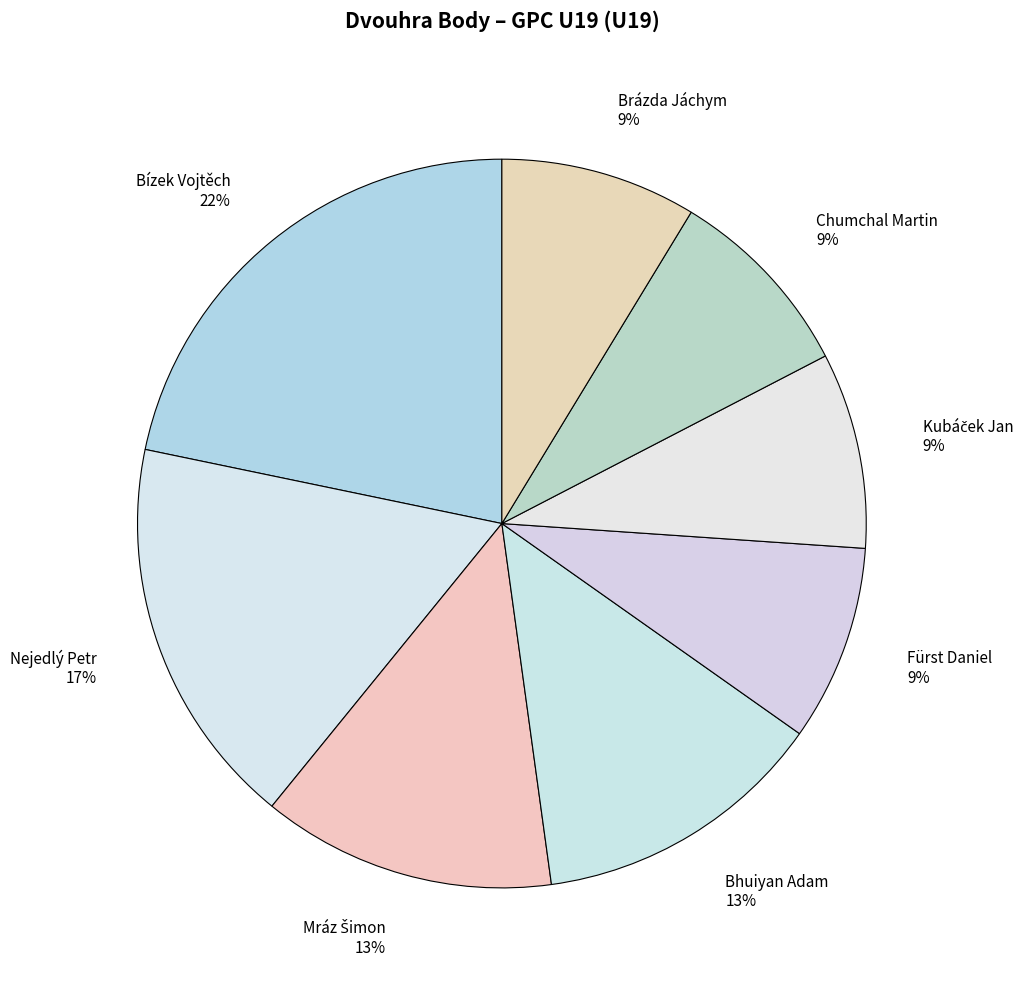

Approximately how many times larger is the value at Fürst Daniel 9% compared to Bízek Vojtěch 22%?

0.4